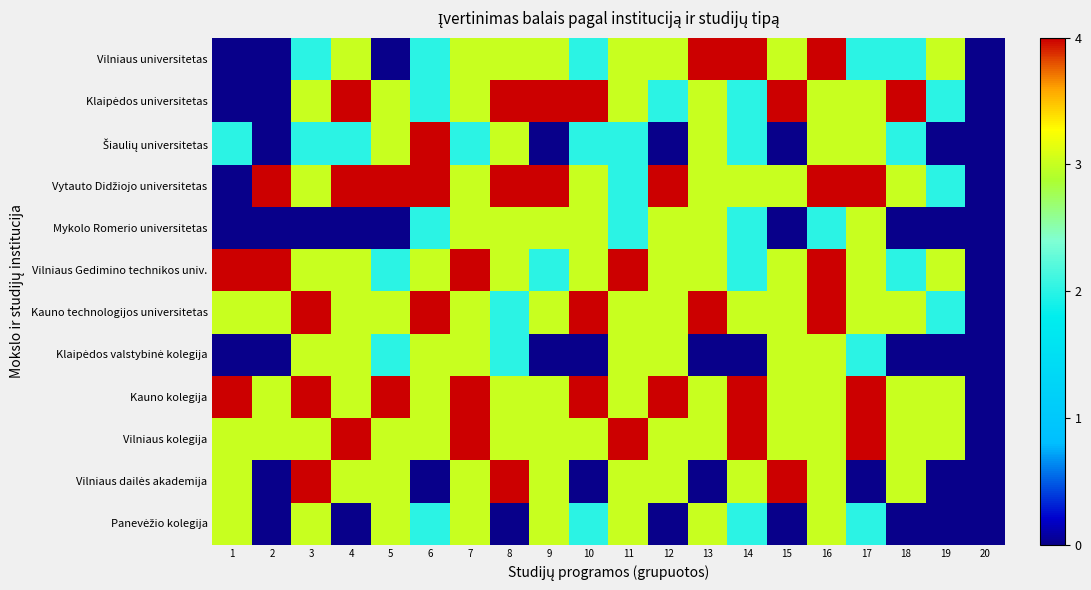

What is the maximum value shown in the chart?

4